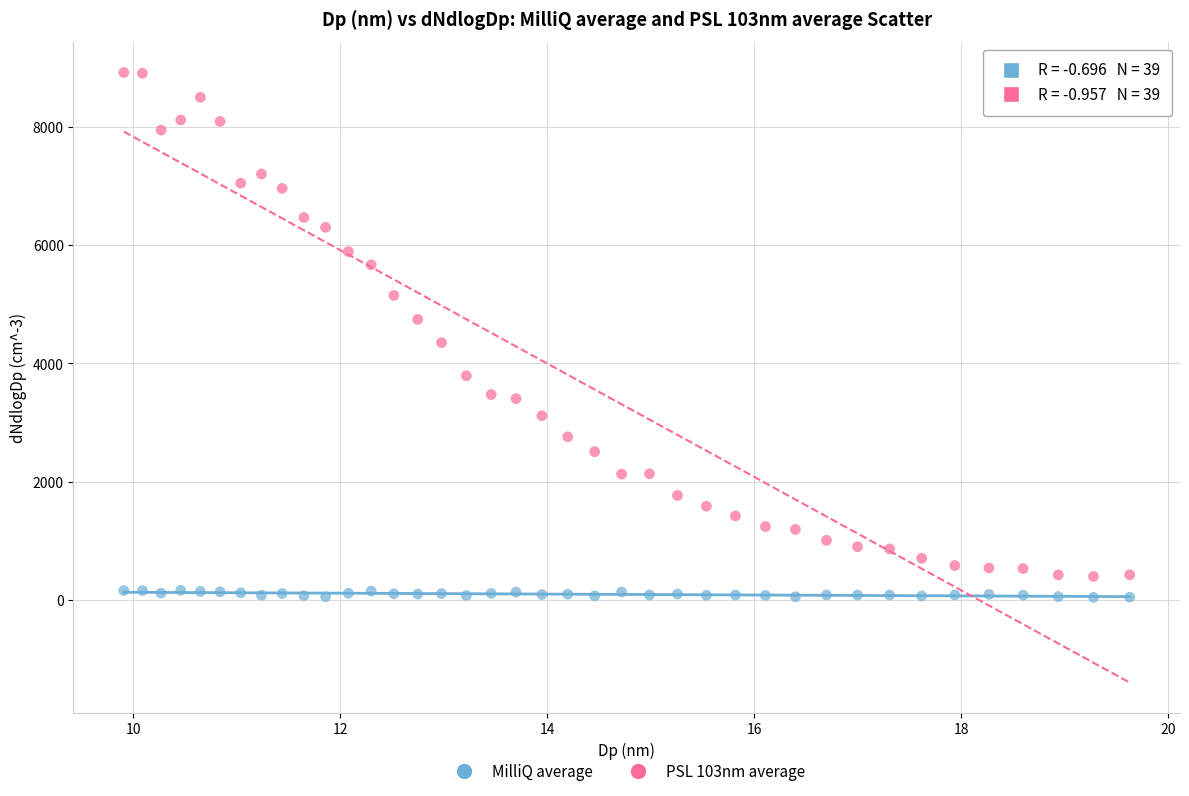

Which series contains the lowest Y value?

MilliQ average